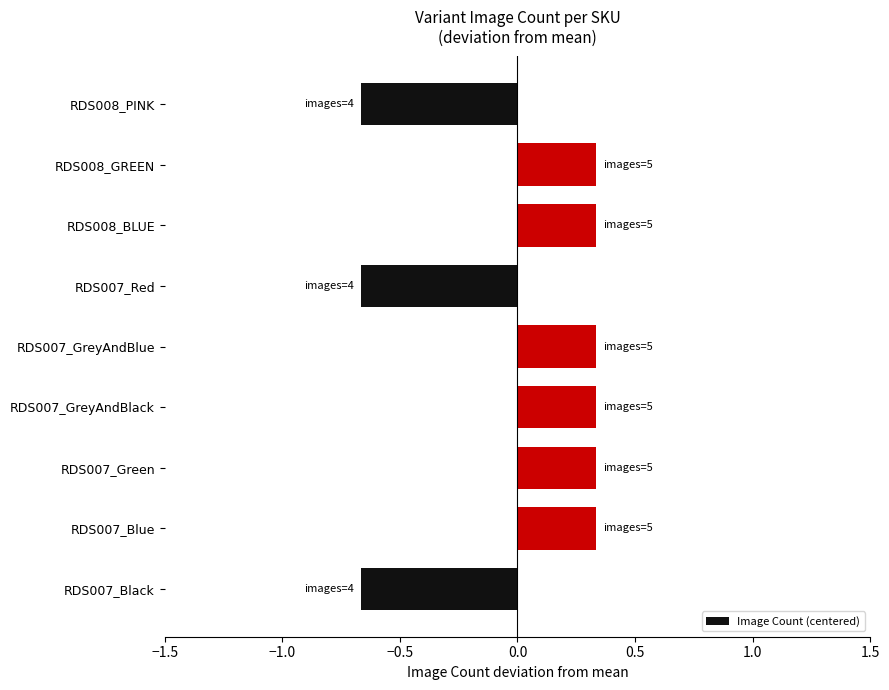

Is it true that the value at RDS008_BLUE is 0.2?

False